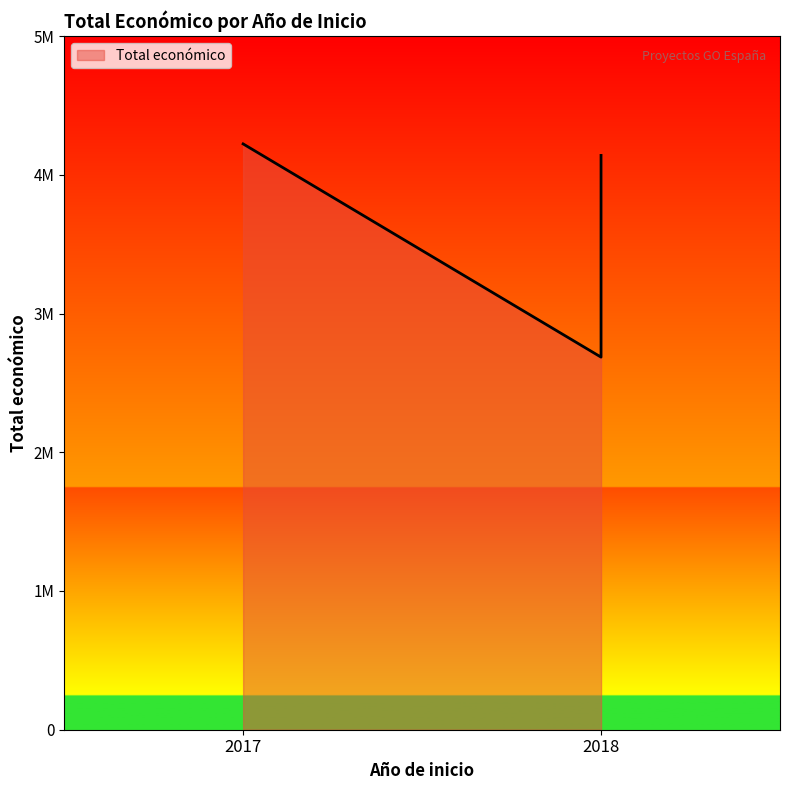

The chart shows a value of 1034822 at 2018. True or false?

False